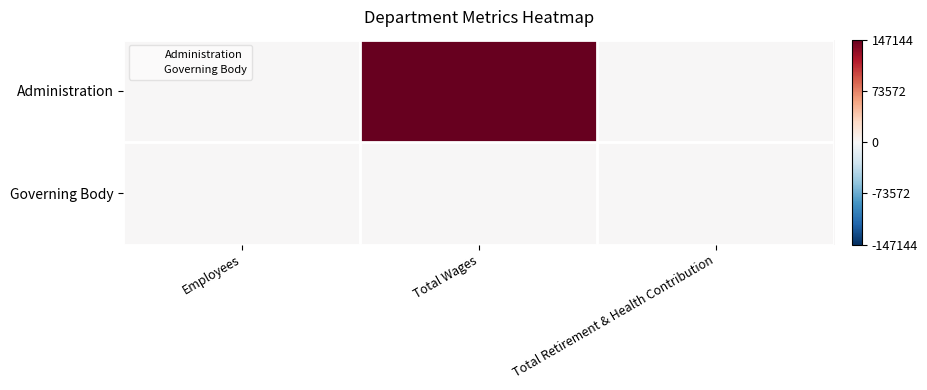

At how many categories does at least one series exceed 65783?

1